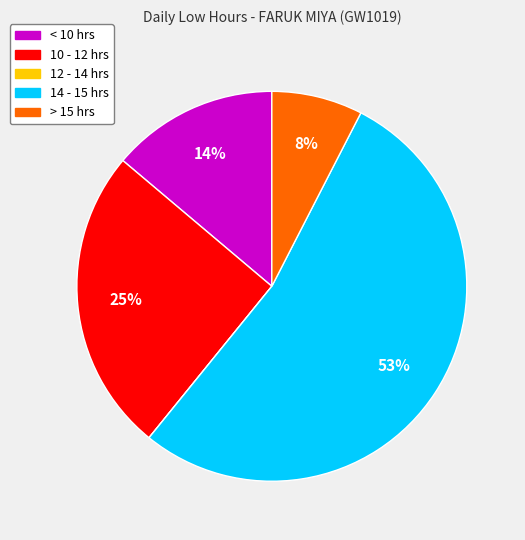

Does any single category account for the majority?

Yes